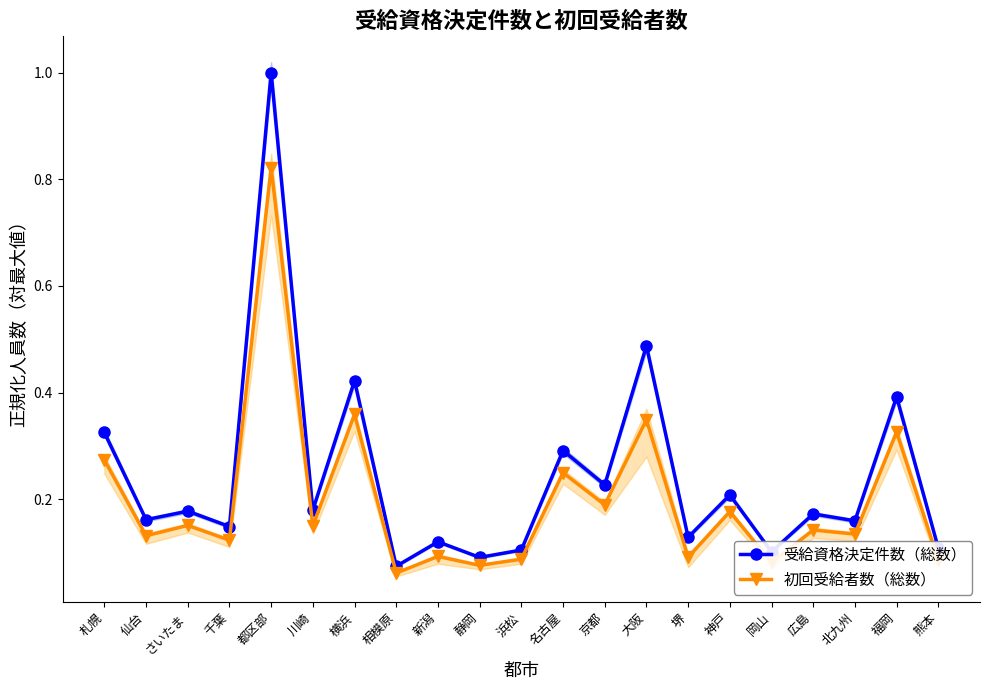

At which label is 初回受給者数（総数） closest to 0?

相模原